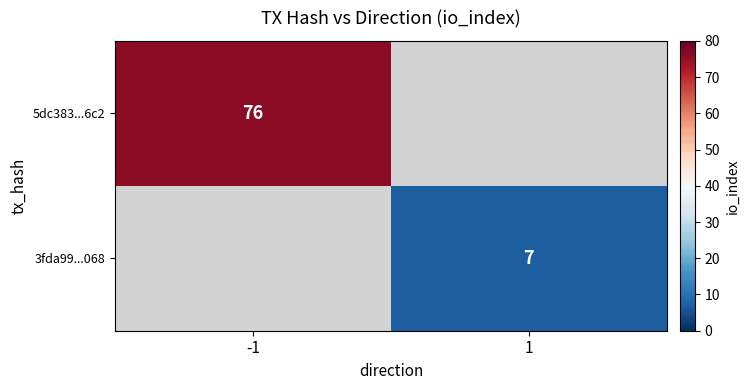

Count the number of categories in the chart.

2